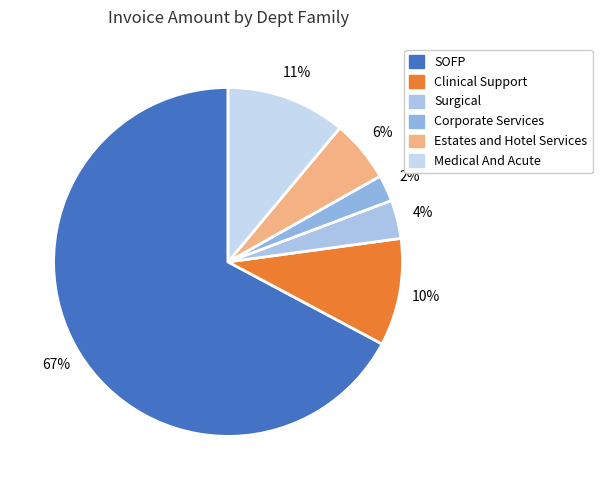

What is the largest slice in the pie chart?

SOFP